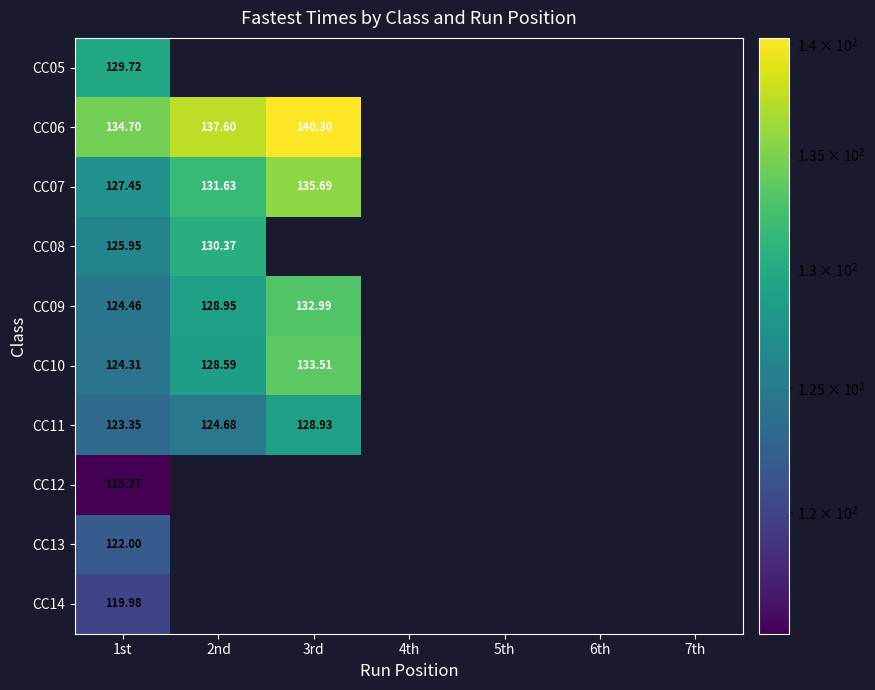

Is the value of CC12 at 1st greater than the value of CC10 at 3rd?

No